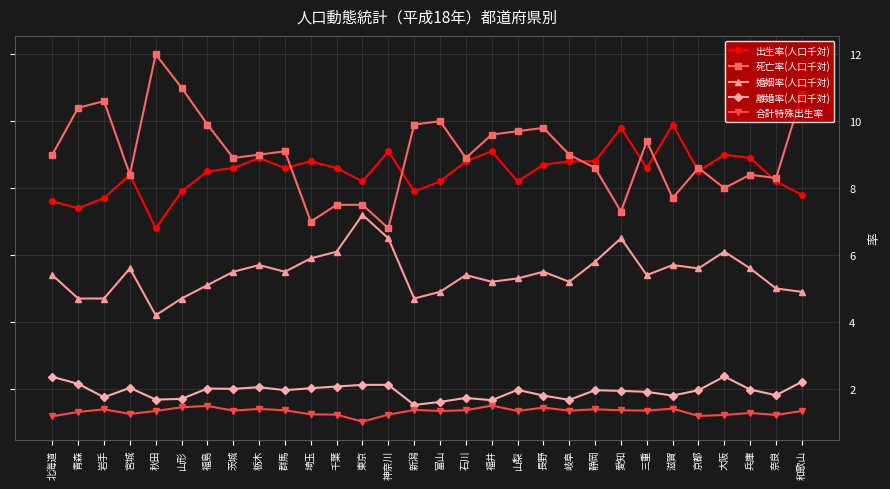

What is the difference between the highest and lowest values at 千葉?

7.4